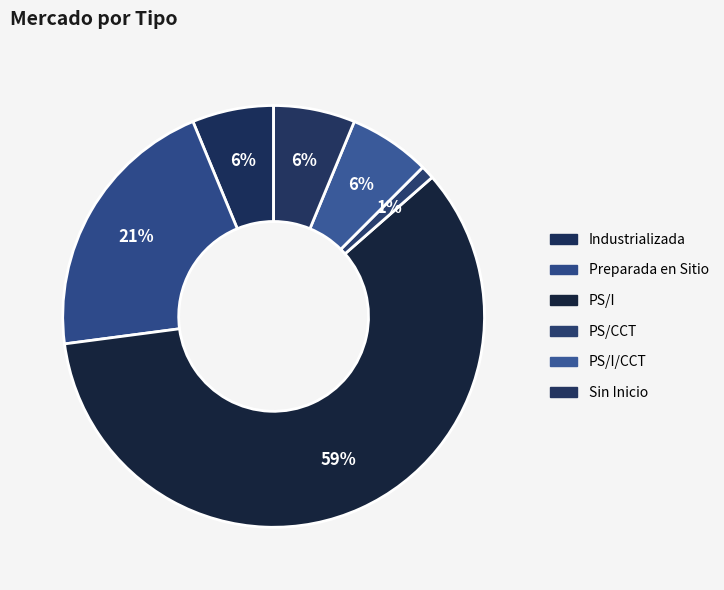

How many segments does this pie chart have?

6